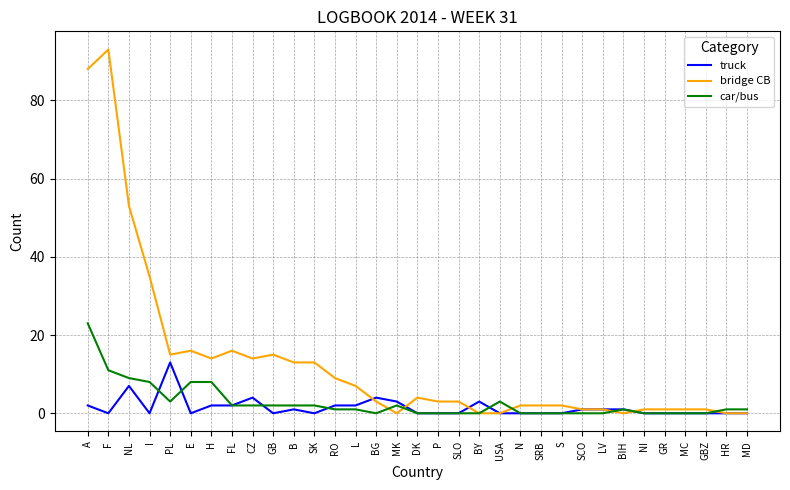

What are all the series names shown in the legend?

truck, bridge CB, car/bus